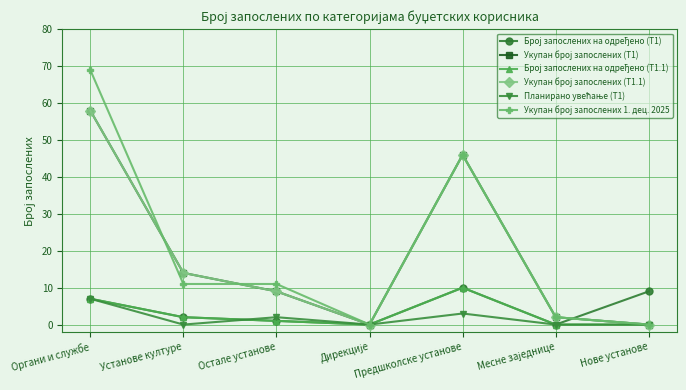

Does the chart have visible grid lines?

Yes